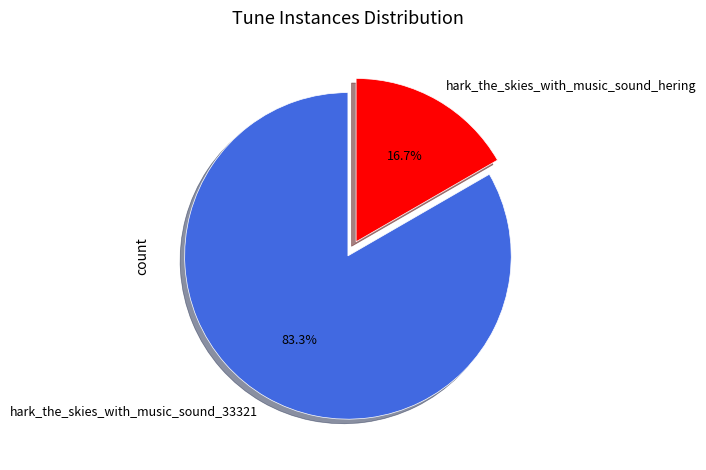

Which category accounts for the majority?

hark_the_skies_with_music_sound_33321